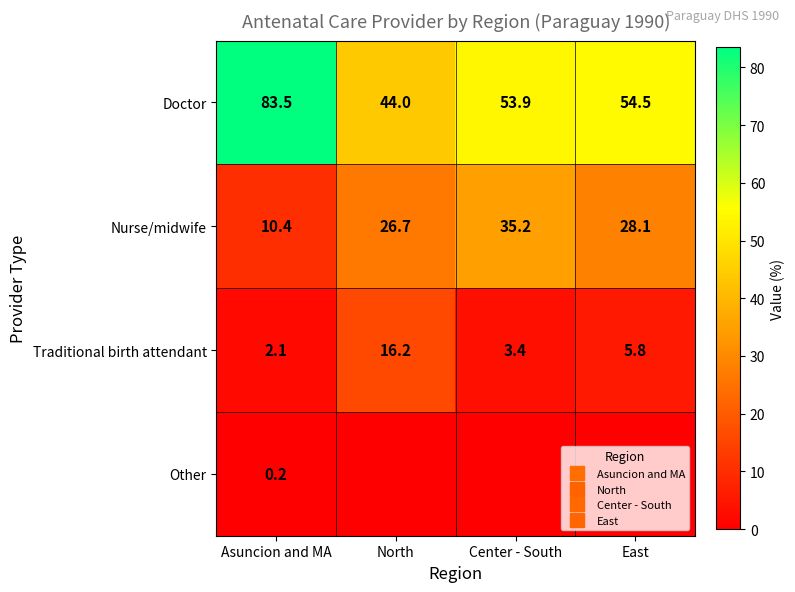

At North, list the series in order from smallest to largest.

Other, Traditional birth attendant, Nurse/midwife, Doctor